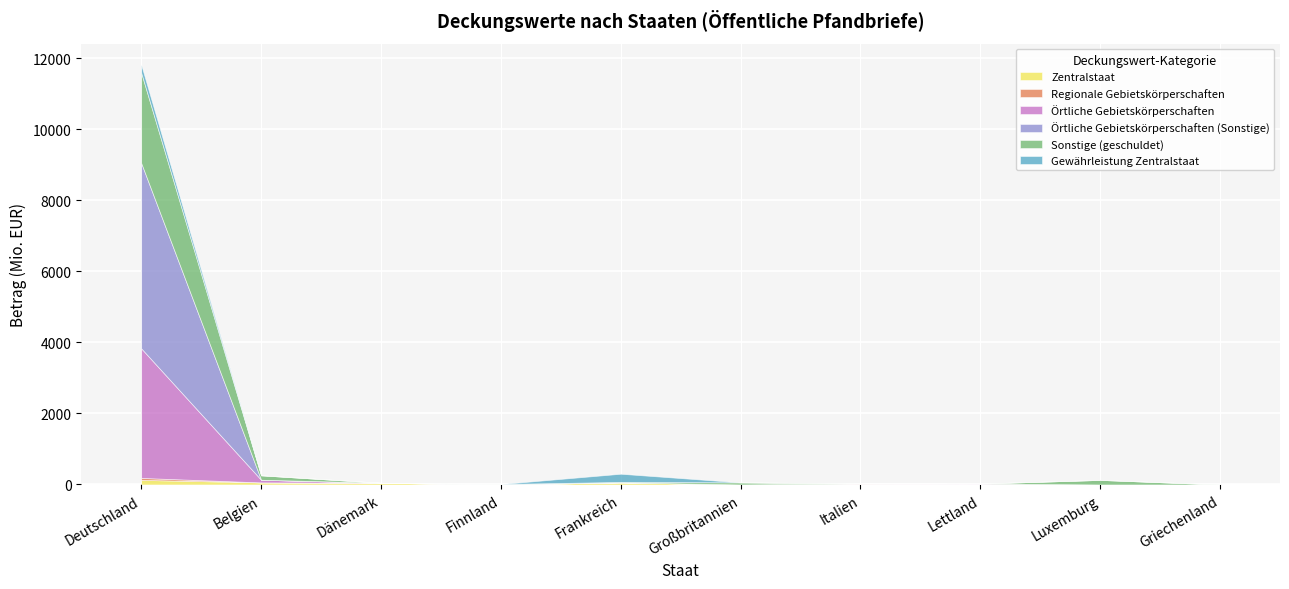

What is the spread (max minus min) of values at Italien?

23.7